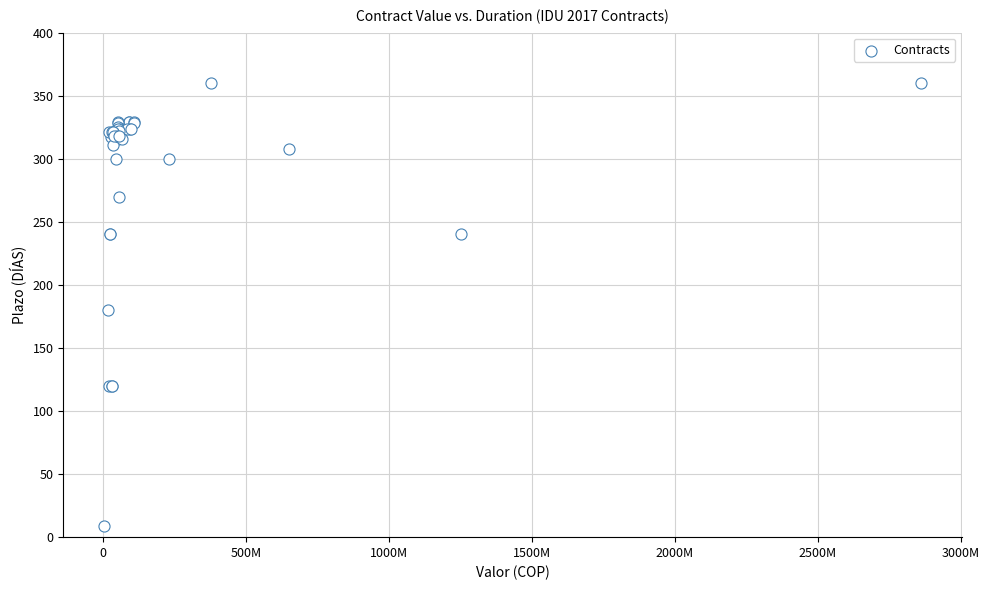

What Y value in the scatter plot is closest to 184?

180